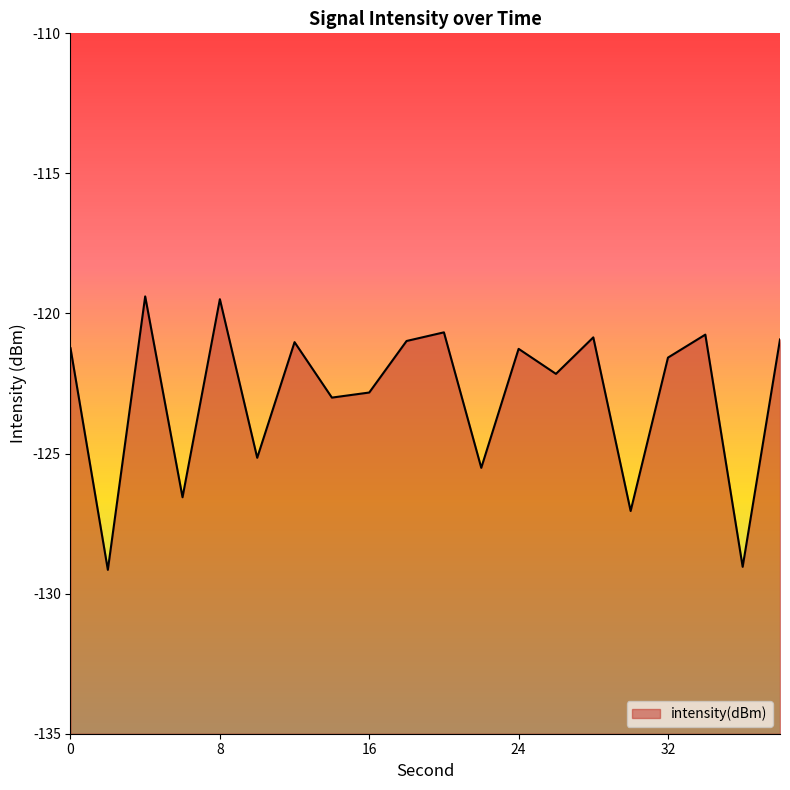

How many interior local valleys (lower than both neighbors) does the data have?

8